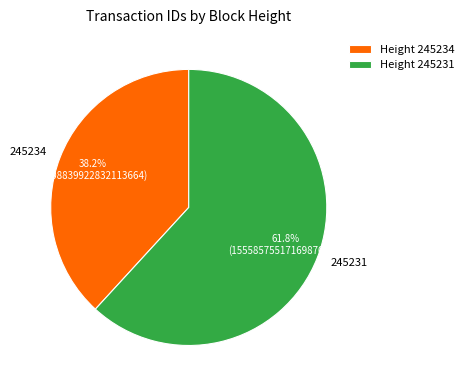

Between 245234 and 245231, which is larger?

245231